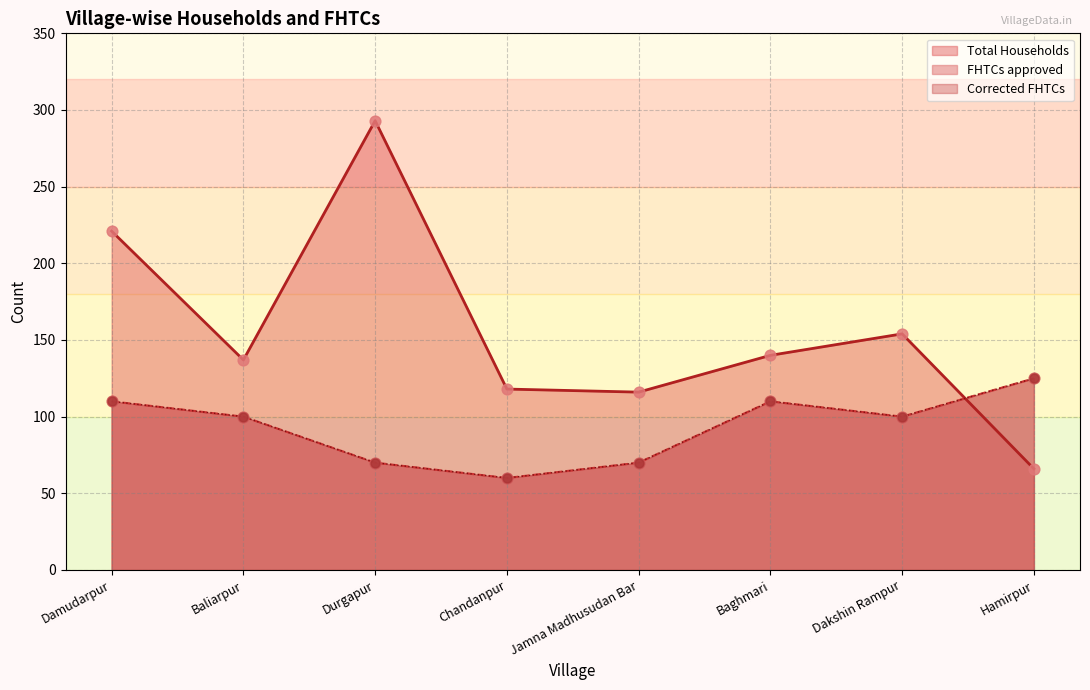

What is the total value across all series at Dakshin Rampur?

354